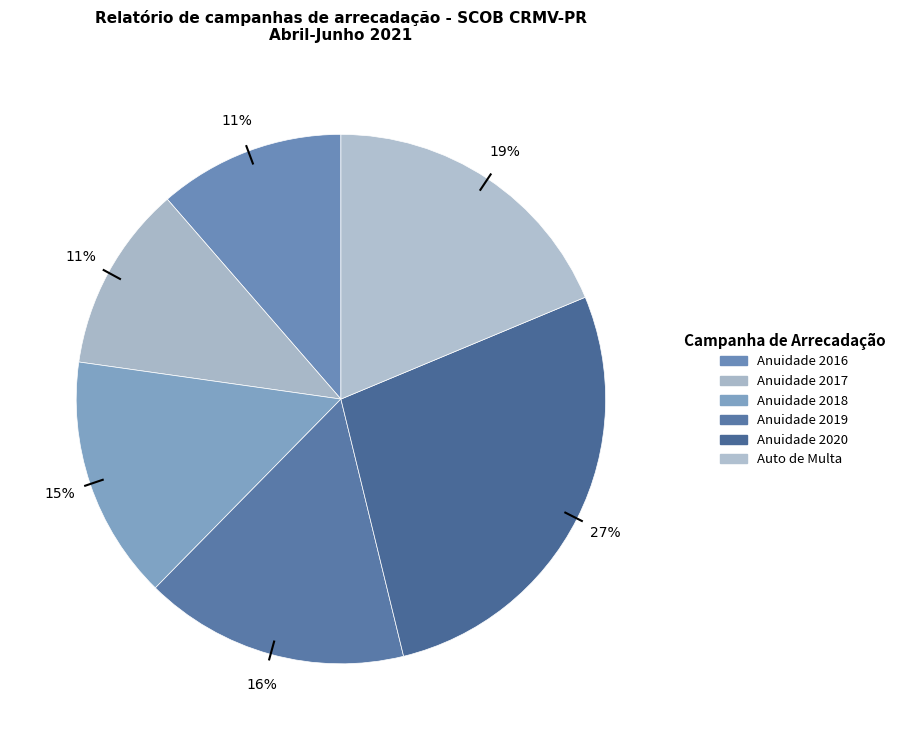

How many slices are in this pie chart?

6